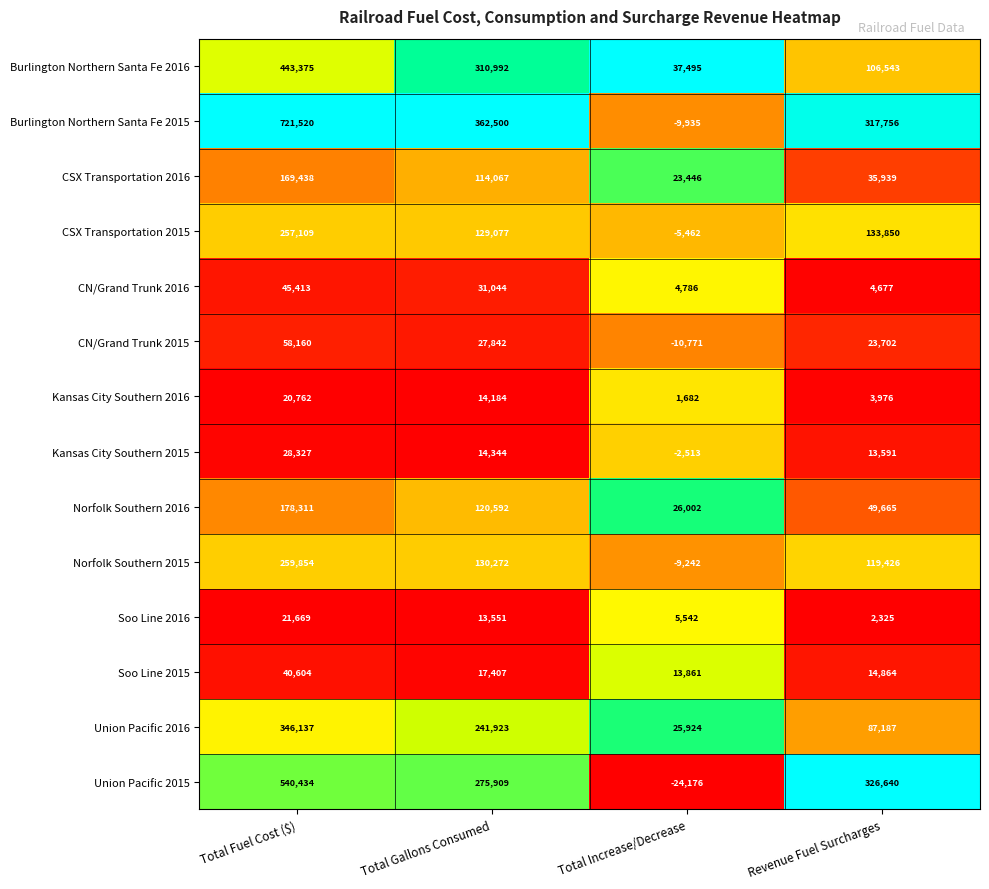

Which series has the largest total across all categories?

Burlington Northern Santa Fe 2015